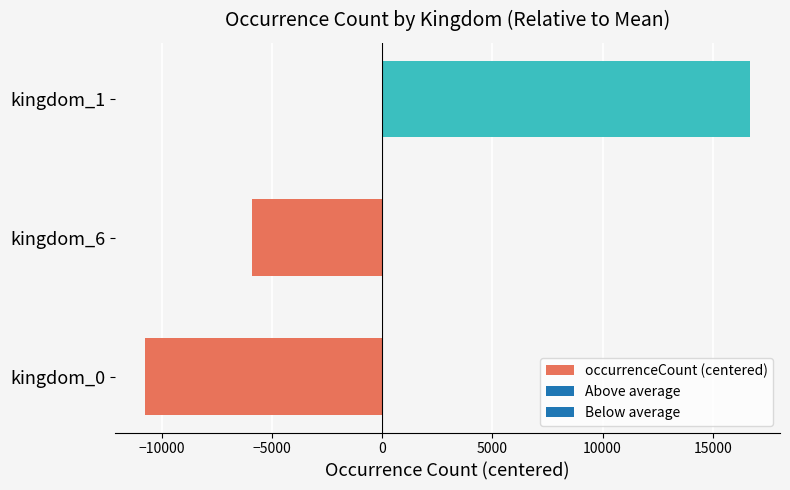

Is it true that the value at kingdom_0 is -7428.3?

False